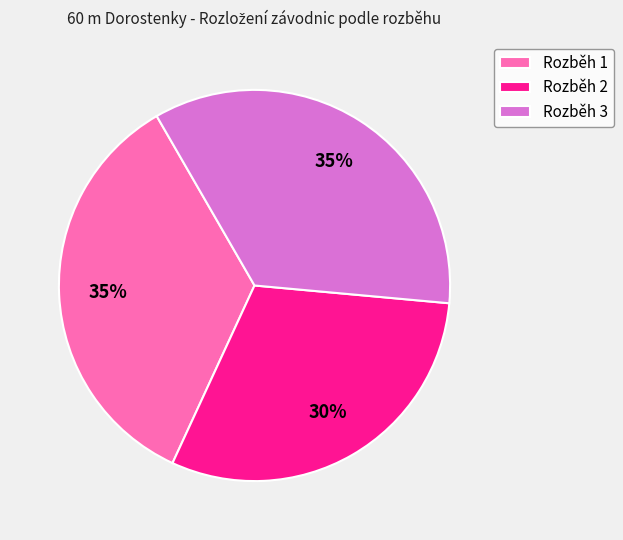

Does Rozběh 2 account for over 50% of the chart?

No